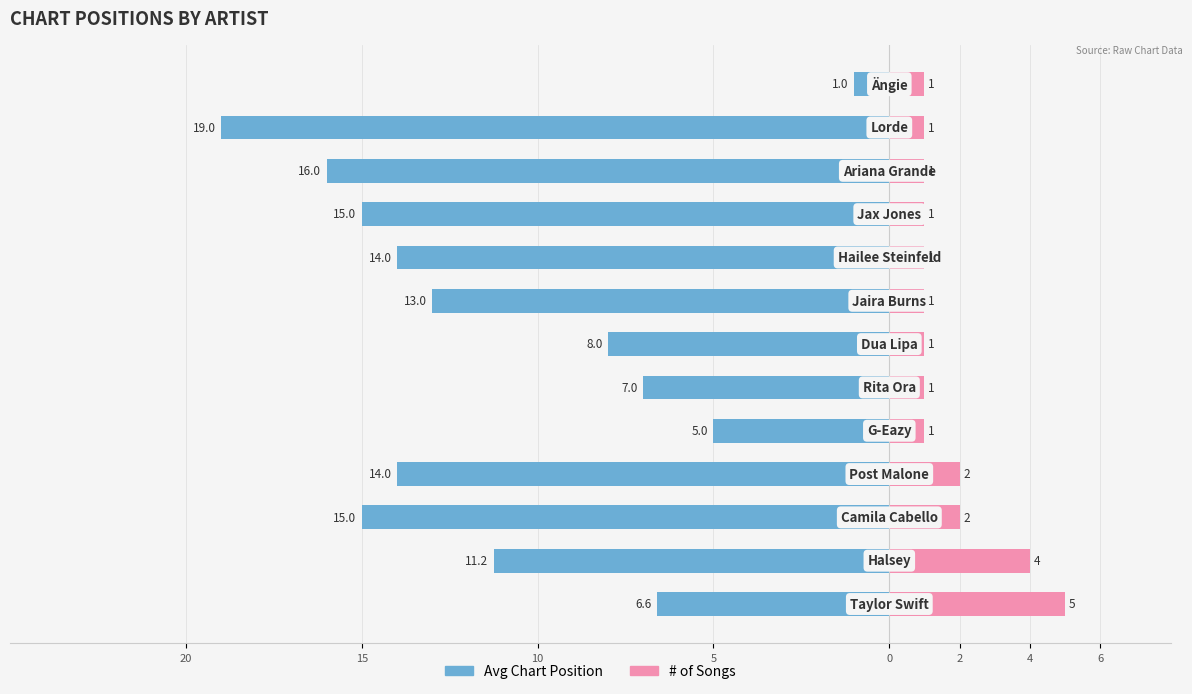

Count the # of Songs values in the range 1 to 2.

11